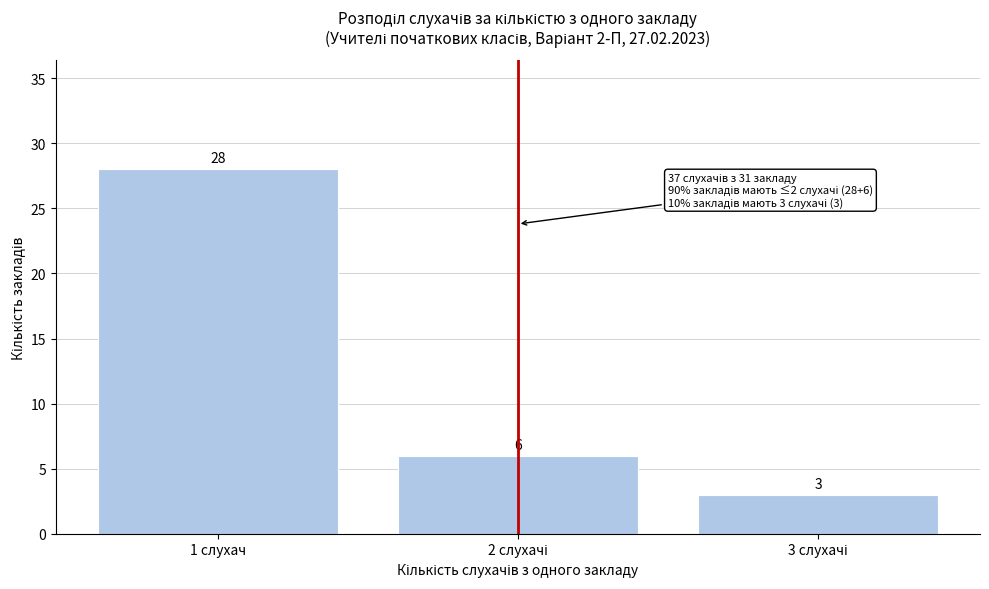

Reading left to right, what are all the values shown in this chart?

28	6	3